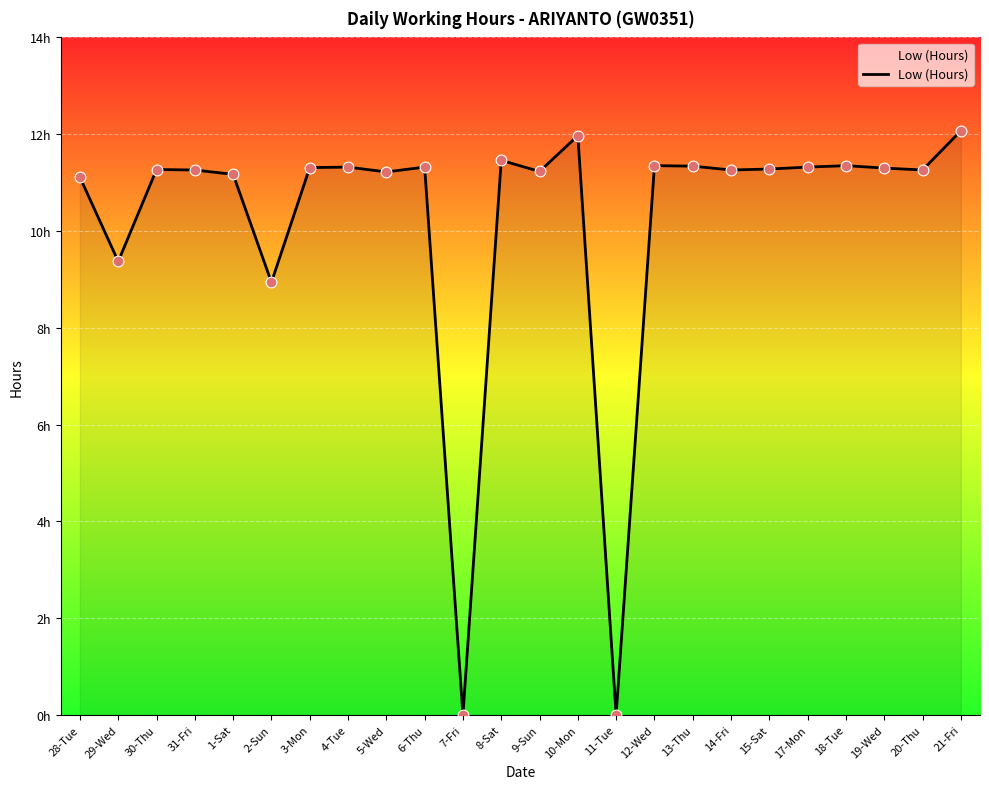

Which has a higher value, 4-Tue or 3-Mon?

4-Tue